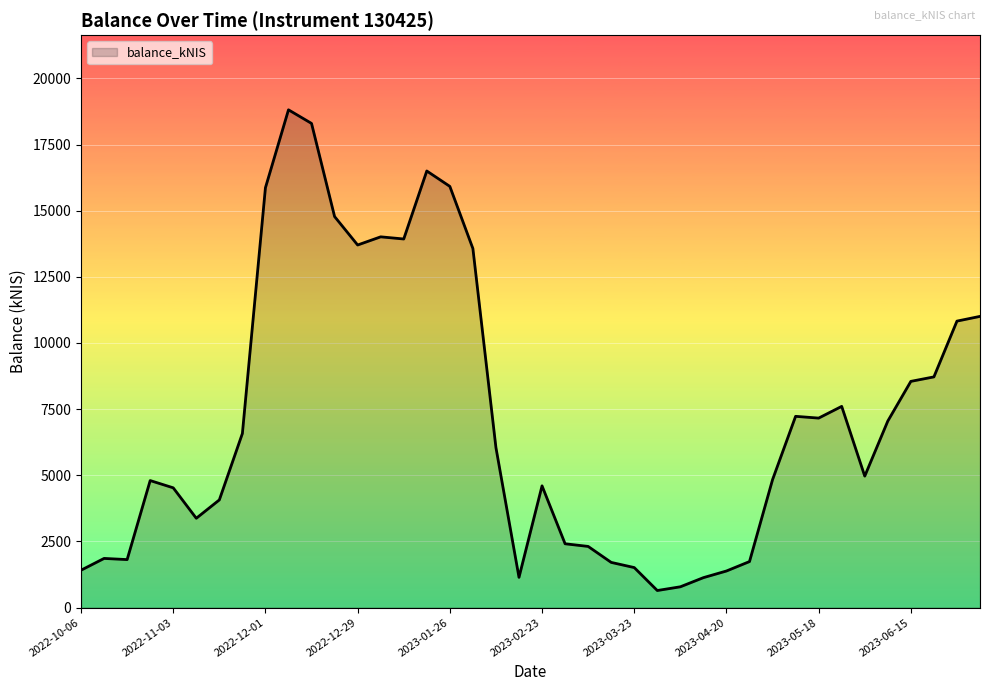

What is the difference between the maximum and minimum values?

18169.0